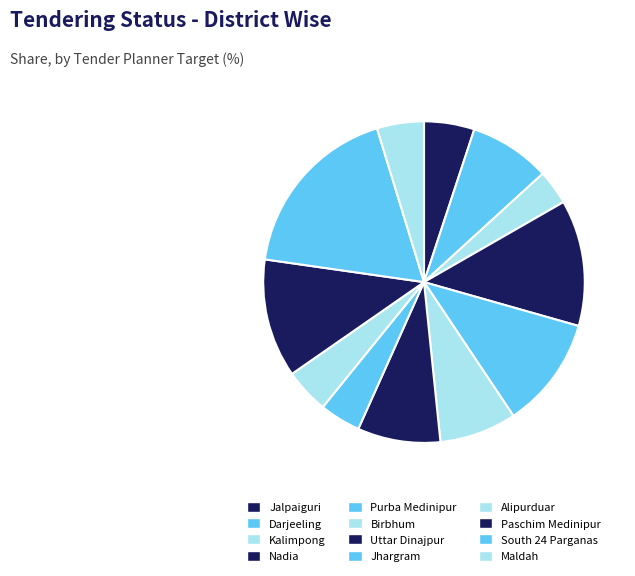

Count the number of slices in the pie.

12